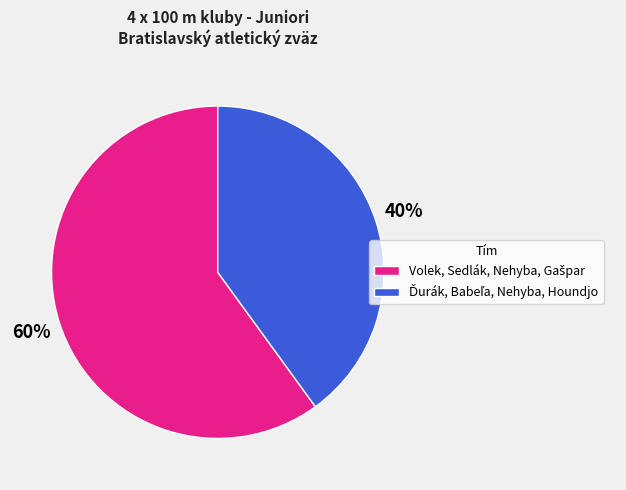

To the nearest percent, what is the difference between the largest and smallest slice percentages?

20%